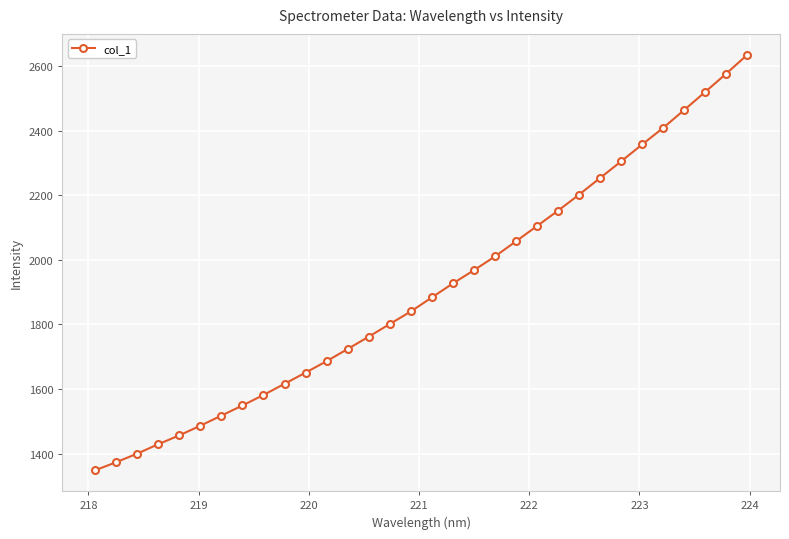

How many data points are less than 1883?

16